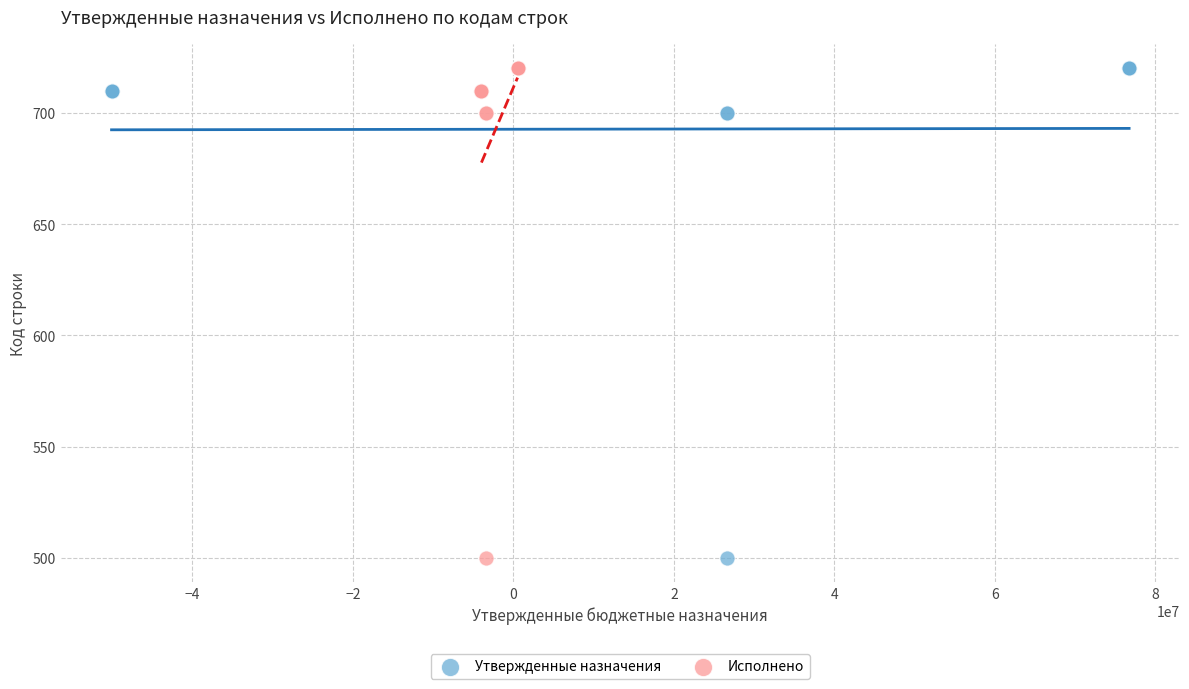

What are all the series names shown in the legend?

Утвержденные назначения, Исполнено